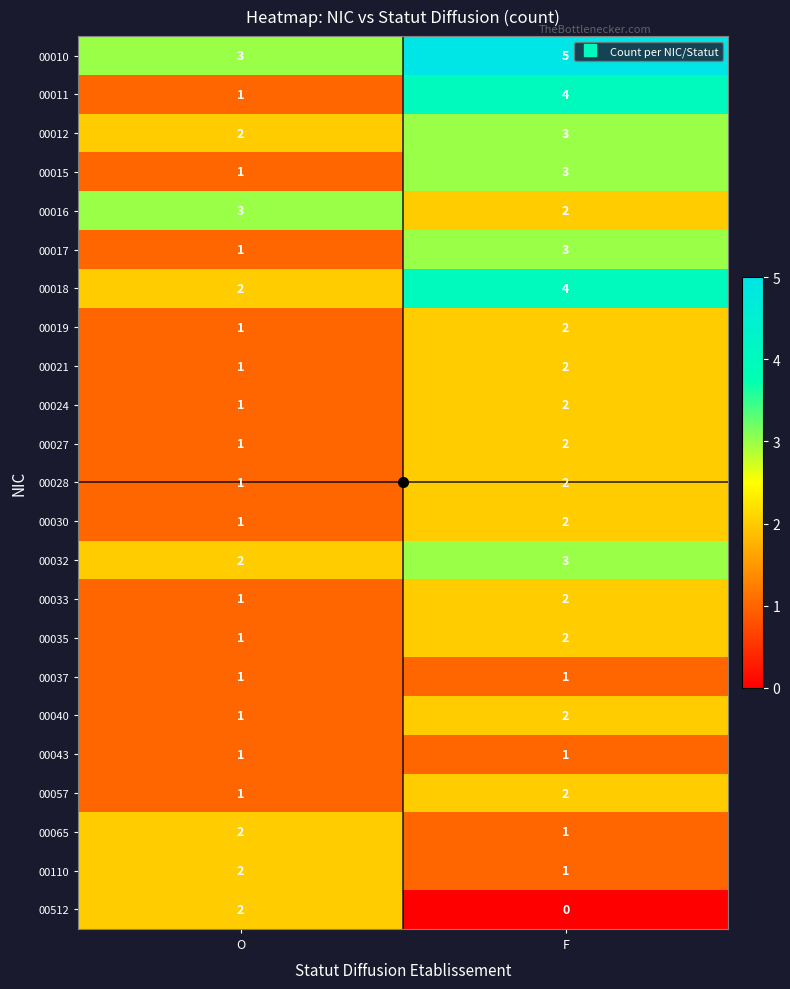

At which category is the sum across all series the highest?

F